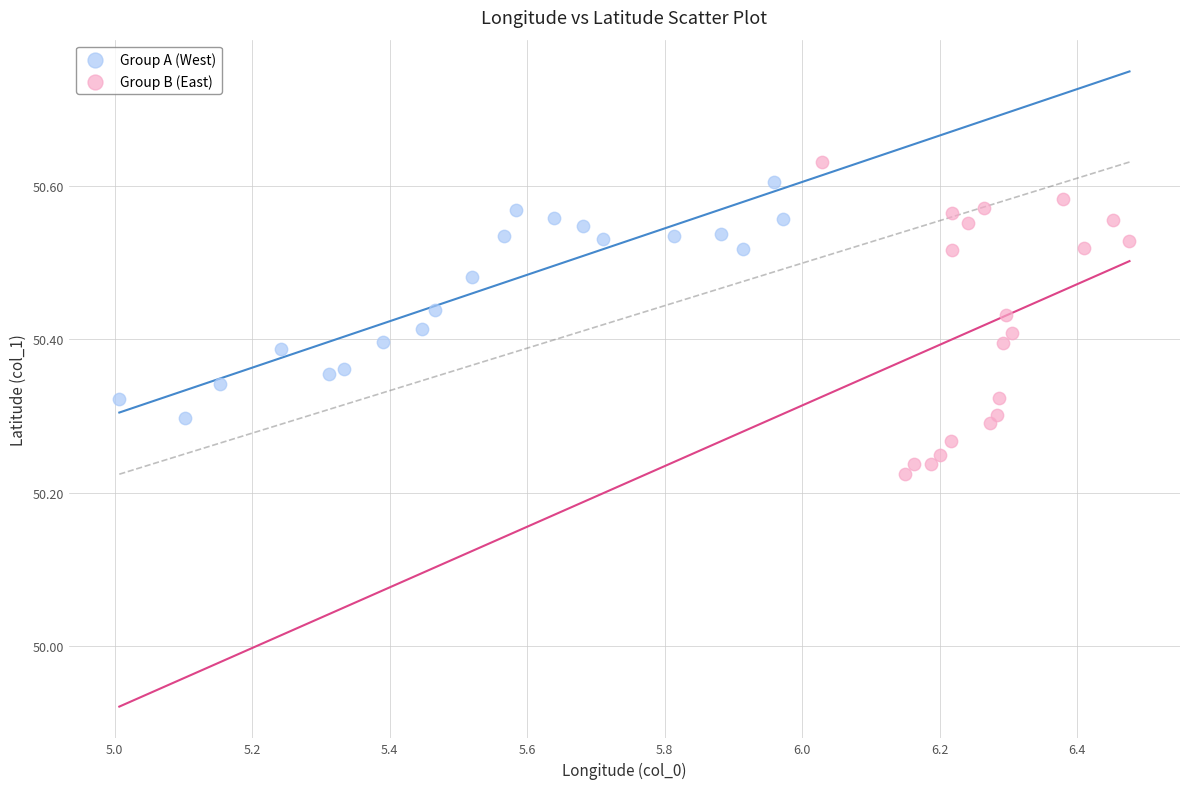

Which series reaches the minimum Y coordinate?

Group B (East)